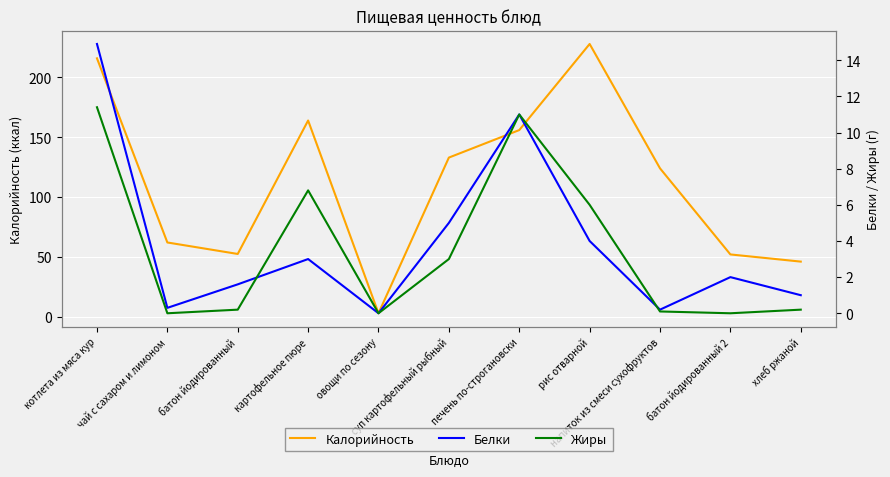

At which label does Белки reach its peak?

котлета из мяса кур